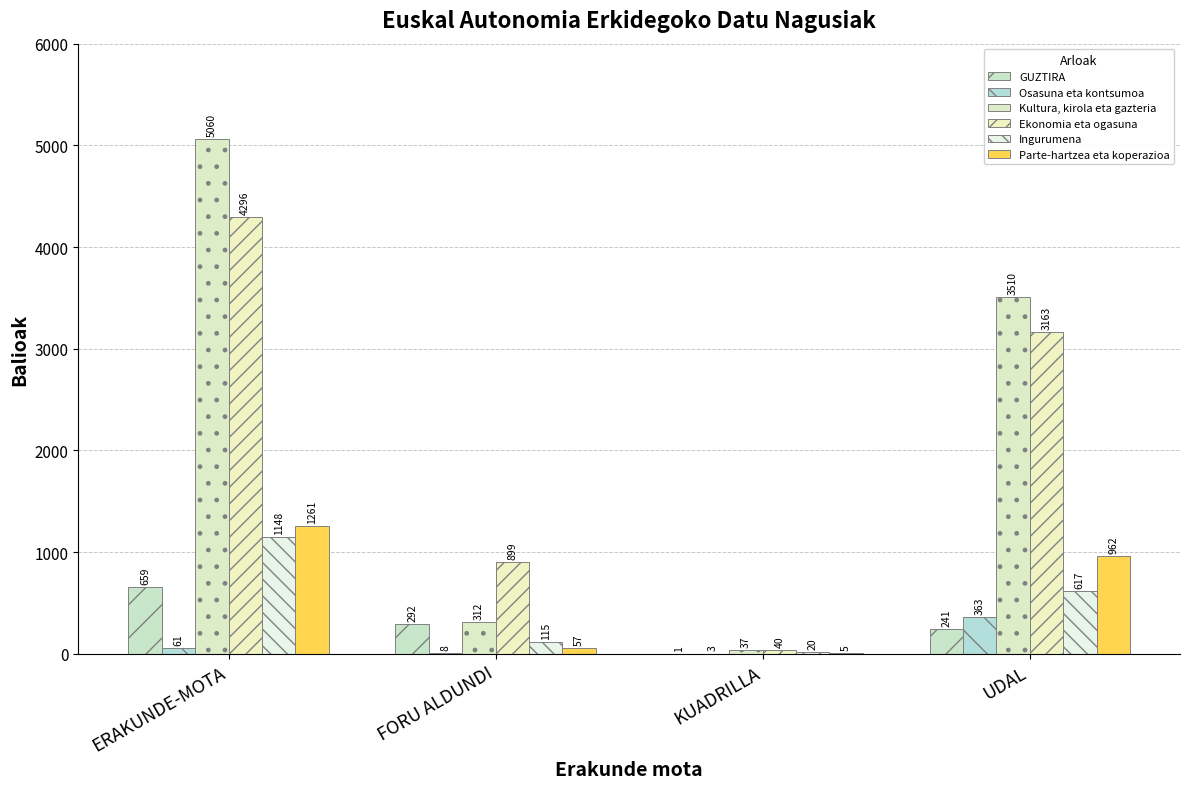

How many categories are shown in the chart?

4